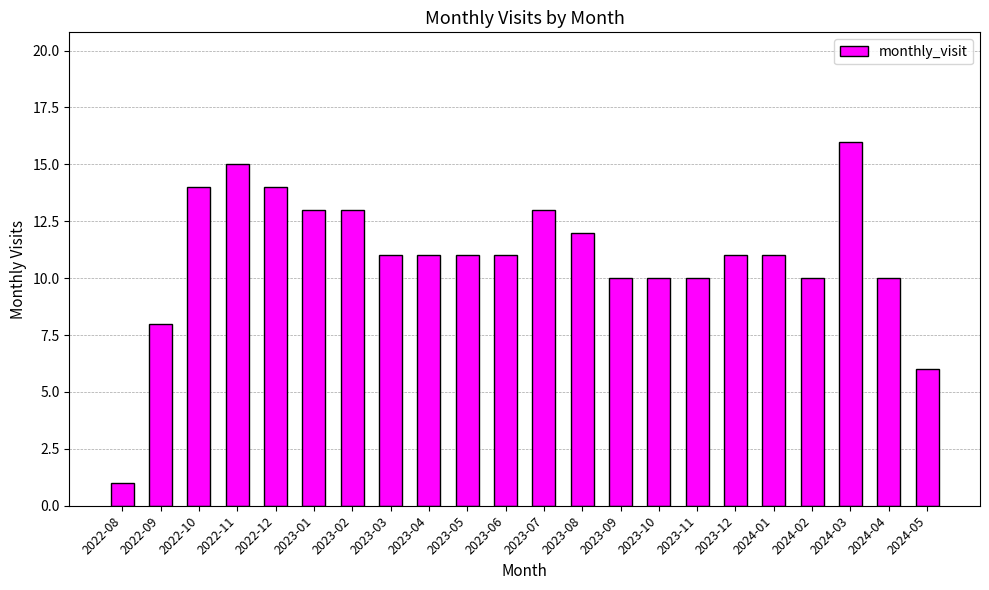

Is it true that the value at 2024-05 is 3?

False